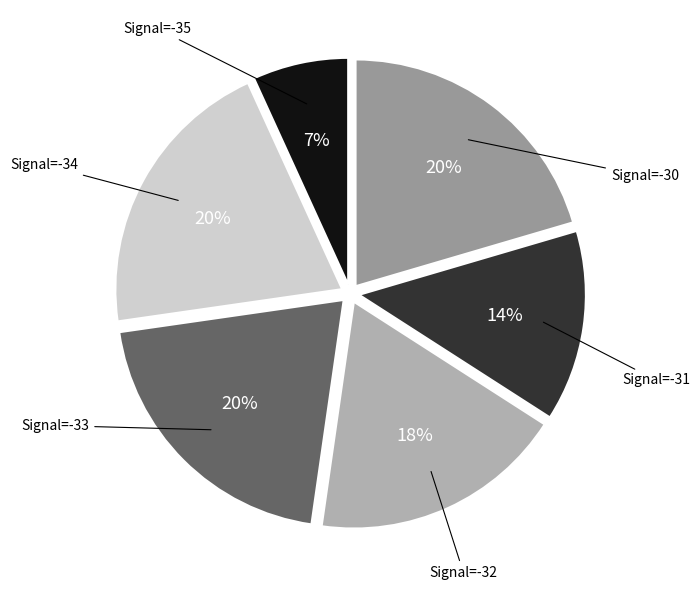

How many segments does this pie chart have?

6